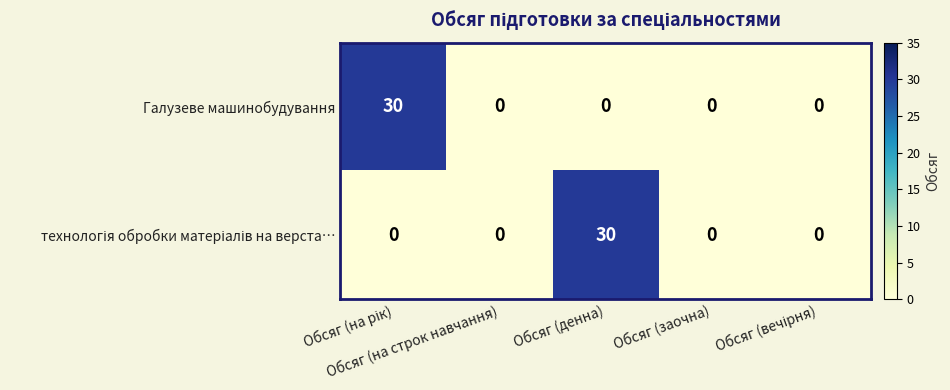

What is the difference between the maximum and minimum values in the Галузеве машинобудування series?

30